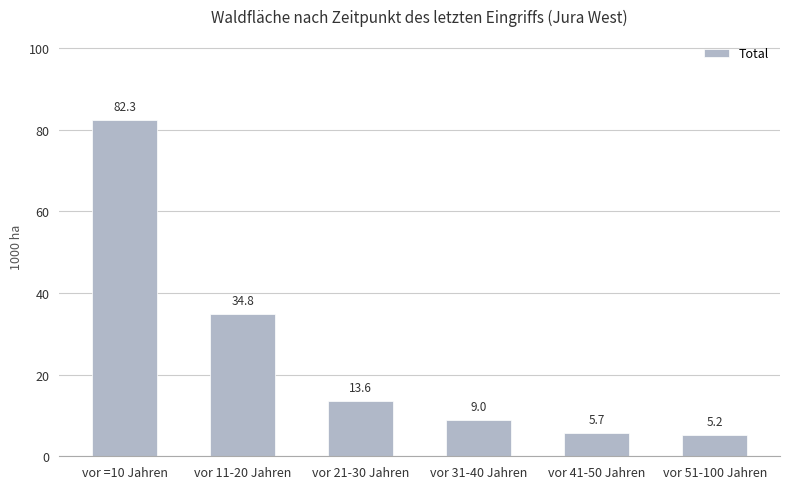

What position from the right is vor 51-100 Jahren?

1